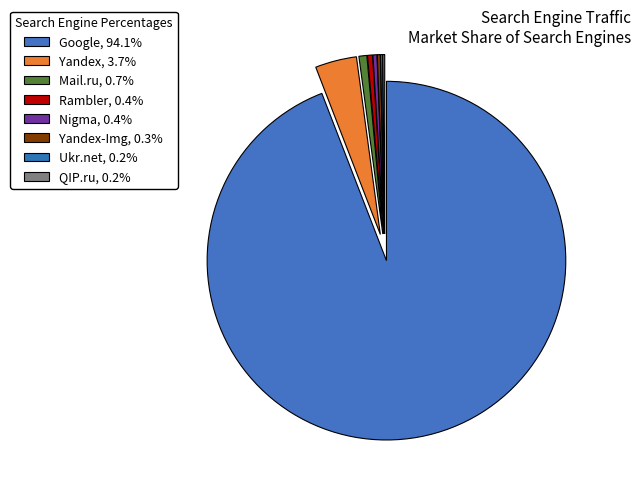

Which slice is the smallest?

Ukr.net